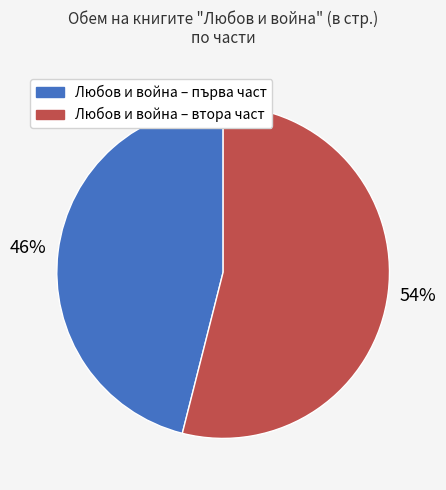

How many slices are in this pie chart?

2